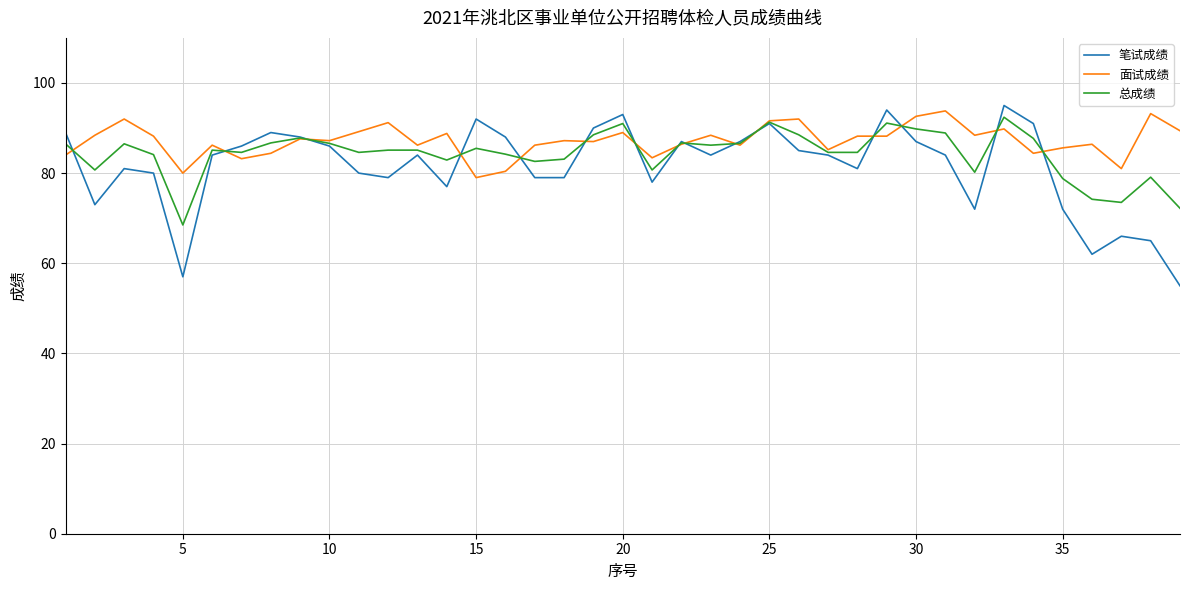

List the series in order of their overall mean, lowest first.

笔试成绩, 总成绩, 面试成绩